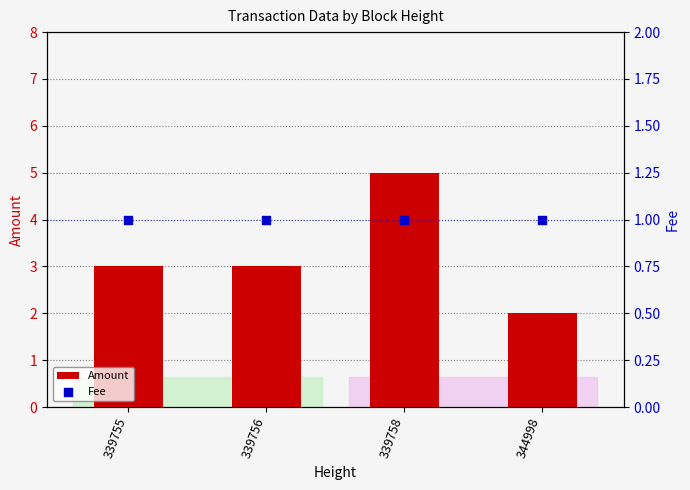

Is the value of Amount at 339758 greater than the value of Fee at 344998?

Yes